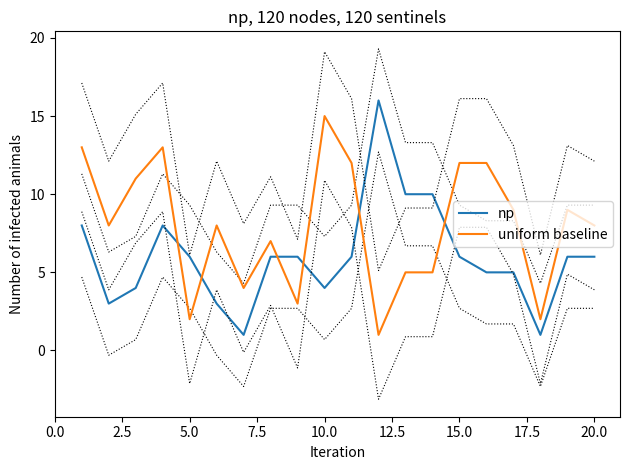

Which category has the highest value in the uniform baseline series?

10.0